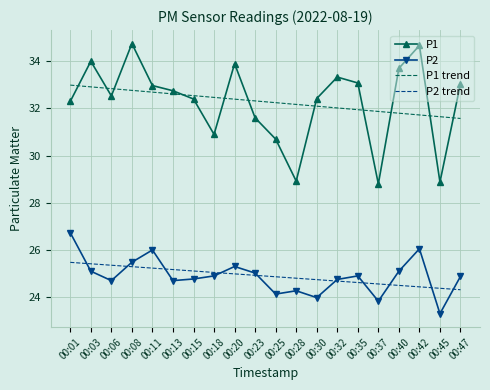

At how many categories does at least one series exceed 31?

20